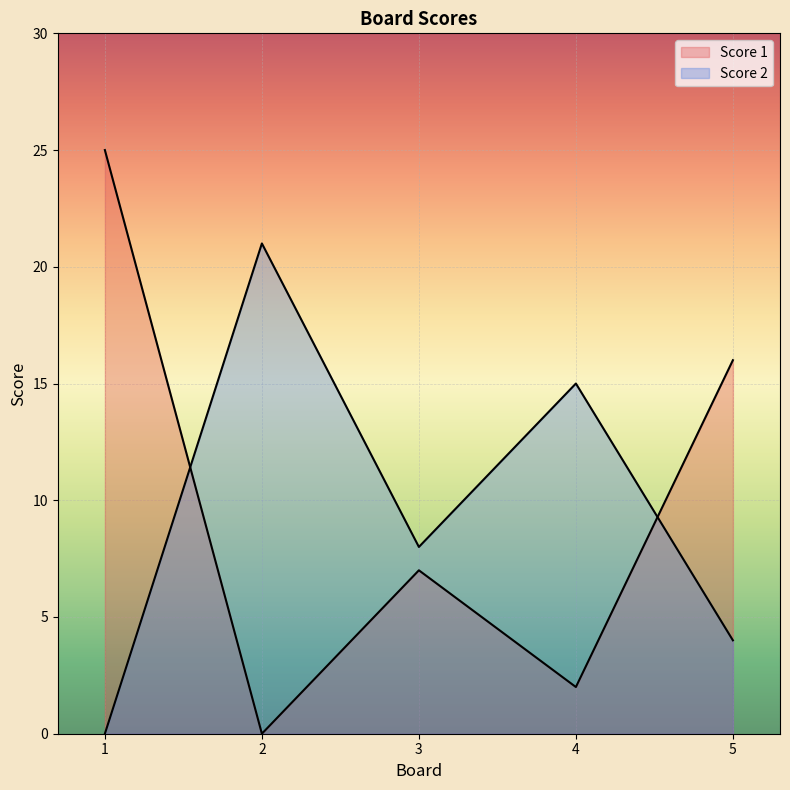

Reading left to right, what are all the values shown in this chart?

Score 1: 25	0	7	2	16
Score 2: 0	21	8	15	4